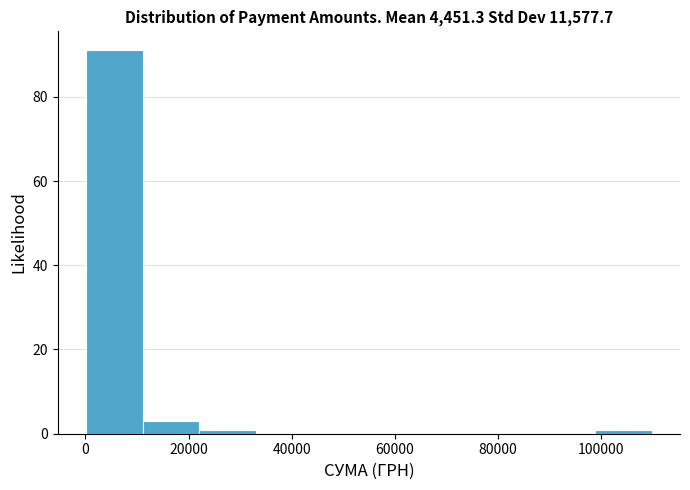

Reading left to right, transcribe this chart: for each bar, give the range it covers on the x-axis and its height. Neither the bar edges nor the heights are printed on the chart, so give them approximately, as read against the axes.

0 to 12000: 92
12000 to 22000: 4
22000 to 34000: under 2
34000 to 44000: 0
44000 to 54000: 0
54000 to 66000: 0
66000 to 76000: 0
76000 to 88000: 0
88000 to 98000: 0
98000 to 110000: under 2